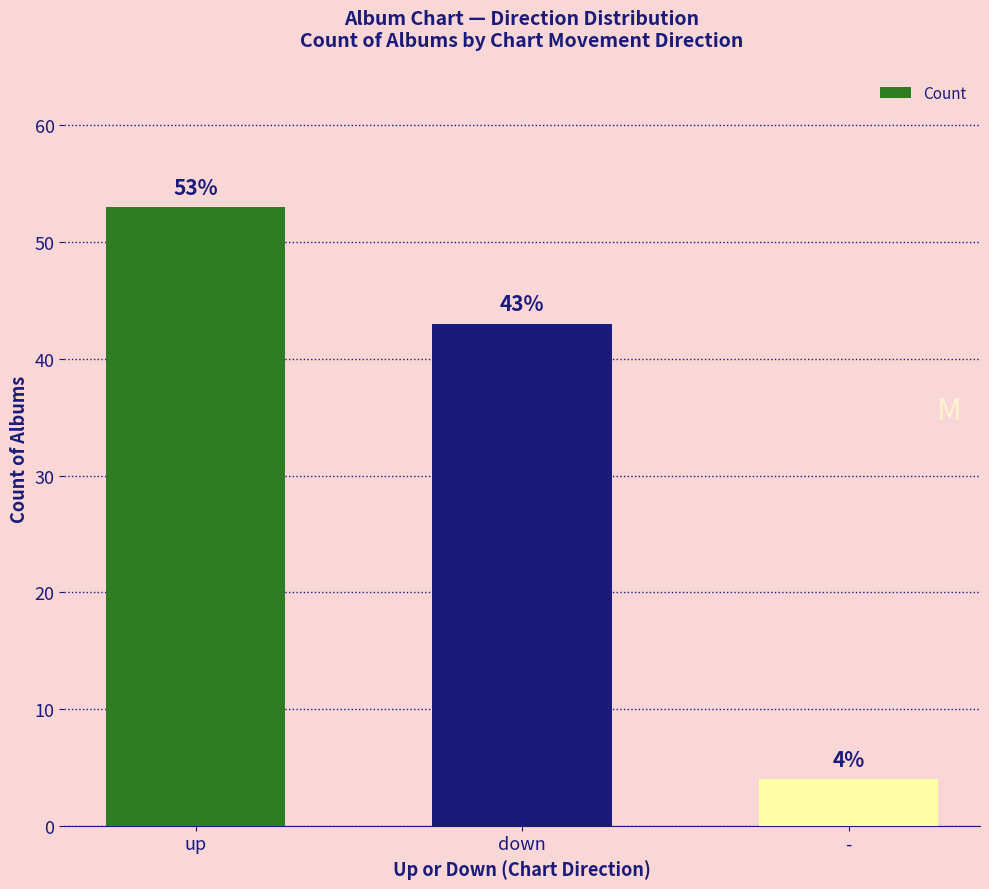

Which category has the lowest value across all series?

-